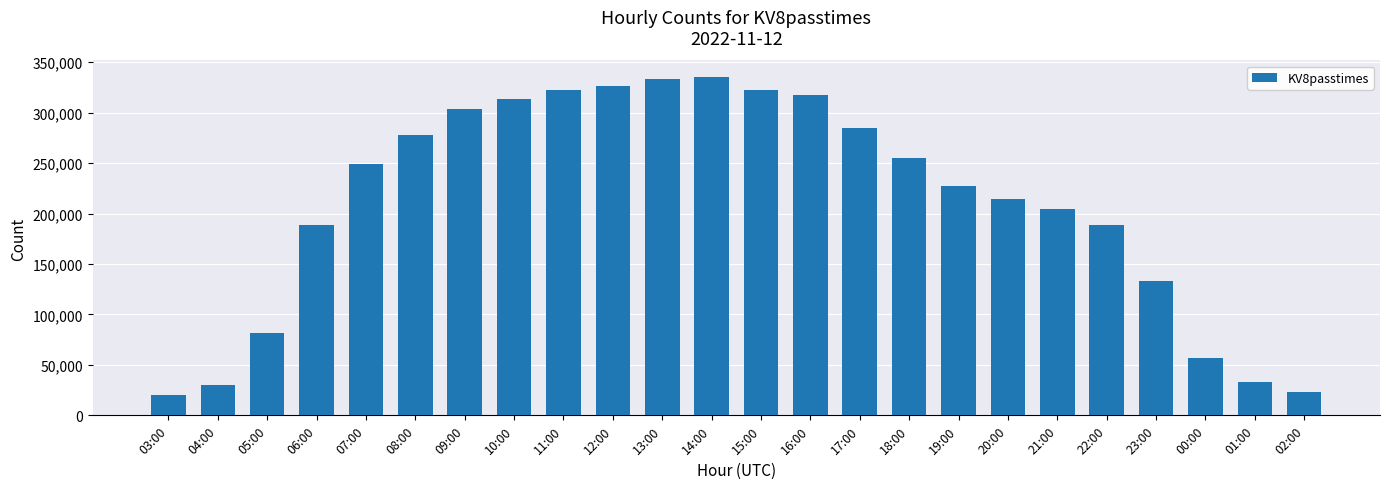

What is the sum of all values?

5045101